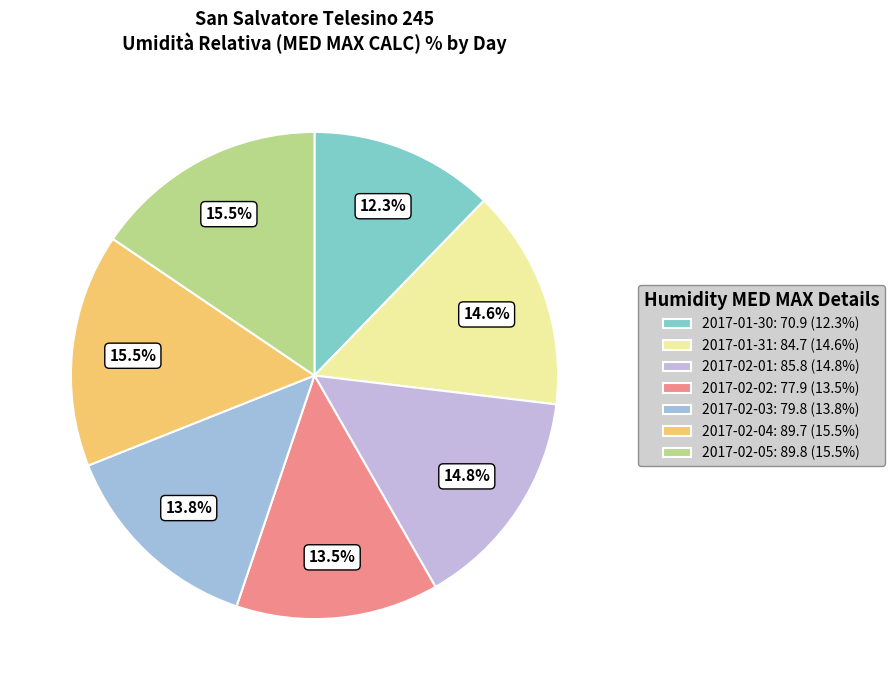

How many slices are in this pie chart?

7